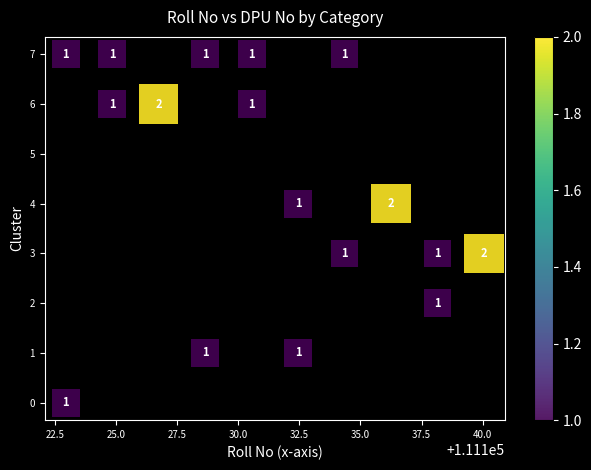

What Y value in the scatter plot is closest to 3?

3